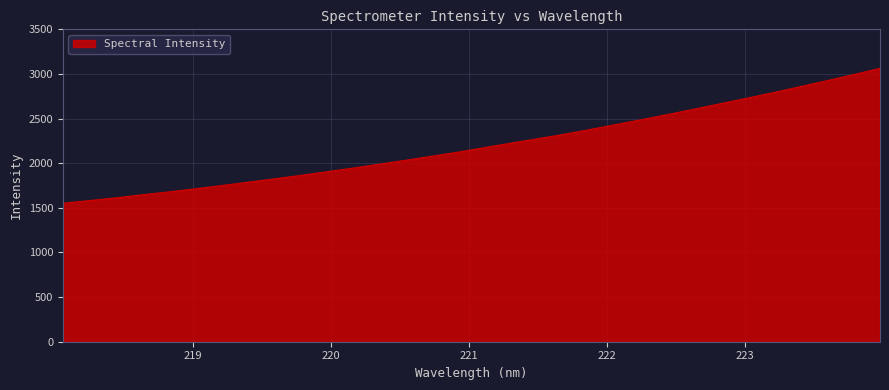

What is the difference between the maximum and minimum values?

1511.1